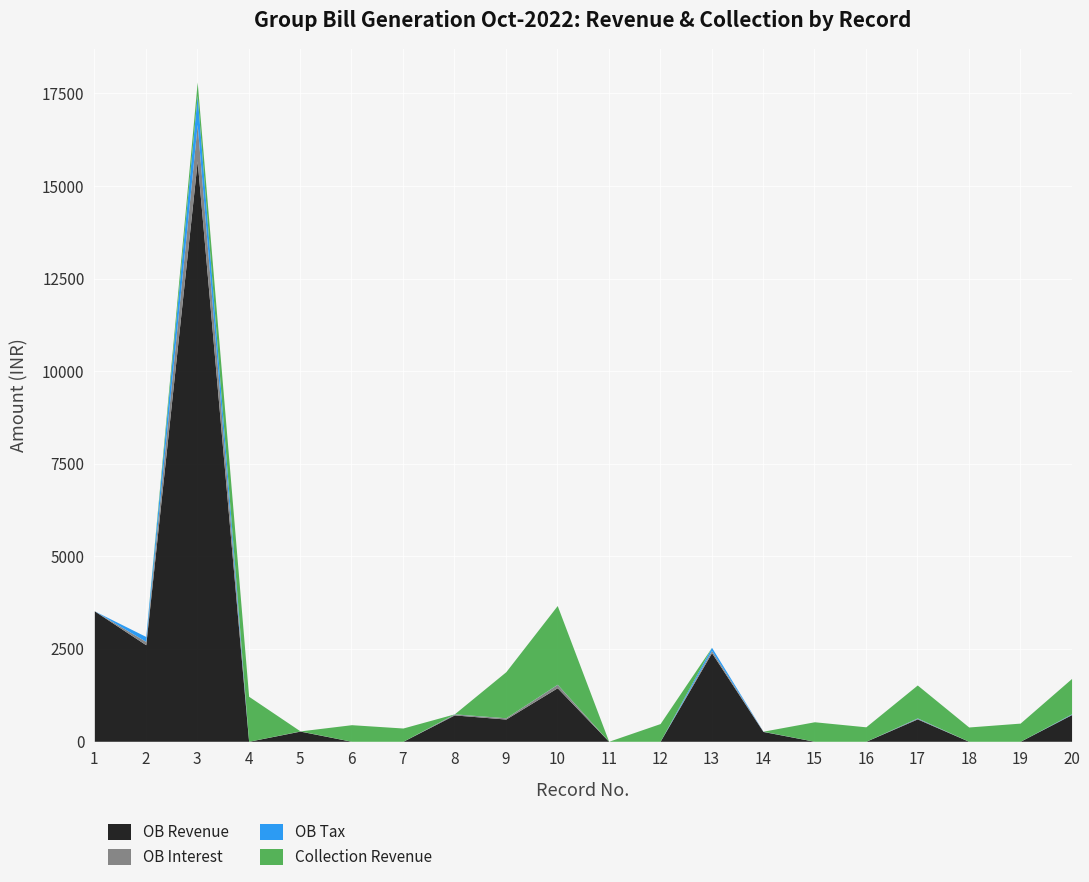

Where do OB Interest and Collection Revenue first cross each other?

3 and 4